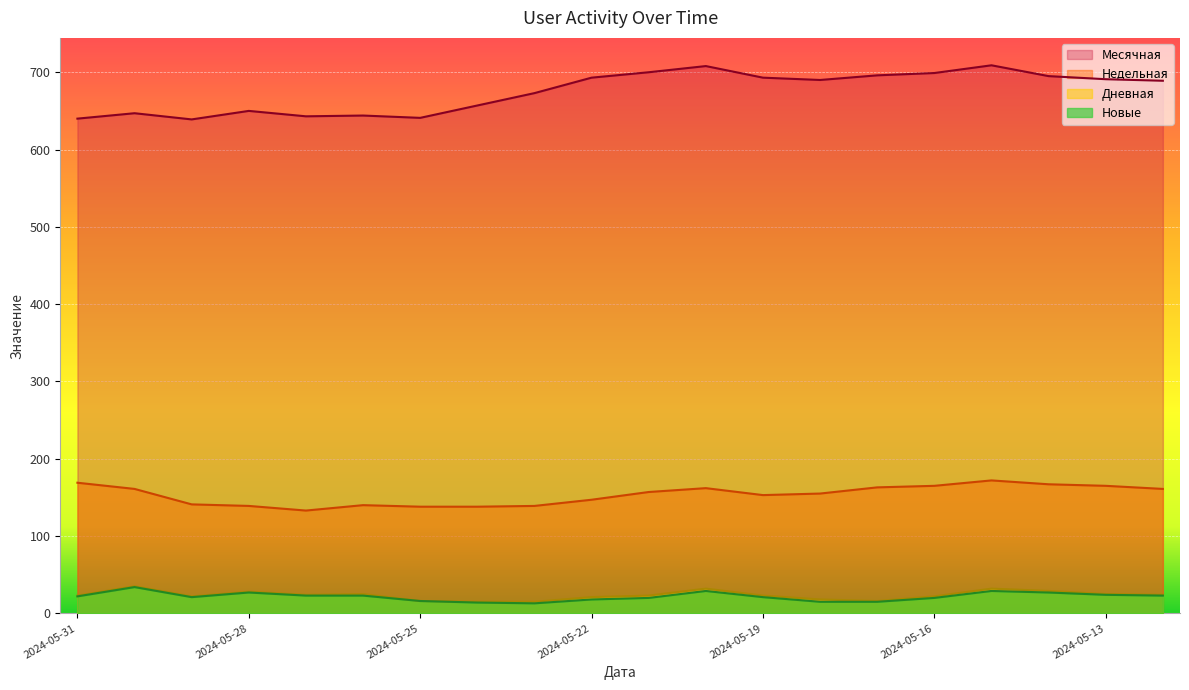

Which series has the largest total across all categories?

Месячная